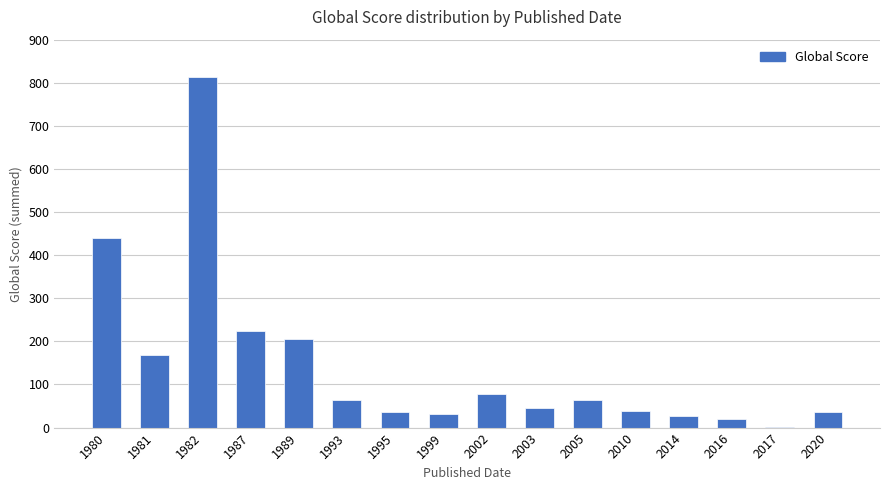

The chart shows a value of 308 at 1987. True or false?

False